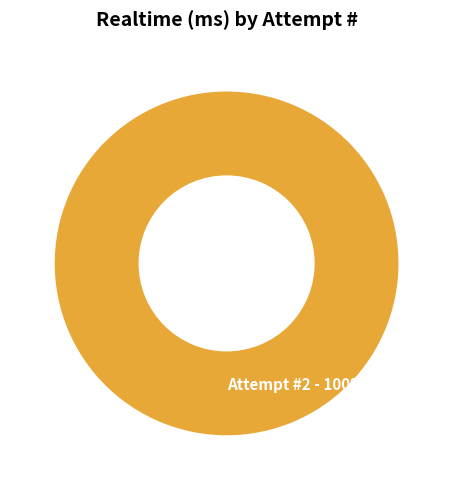

Rank the categories by value from highest to lowest.

Attempt #2